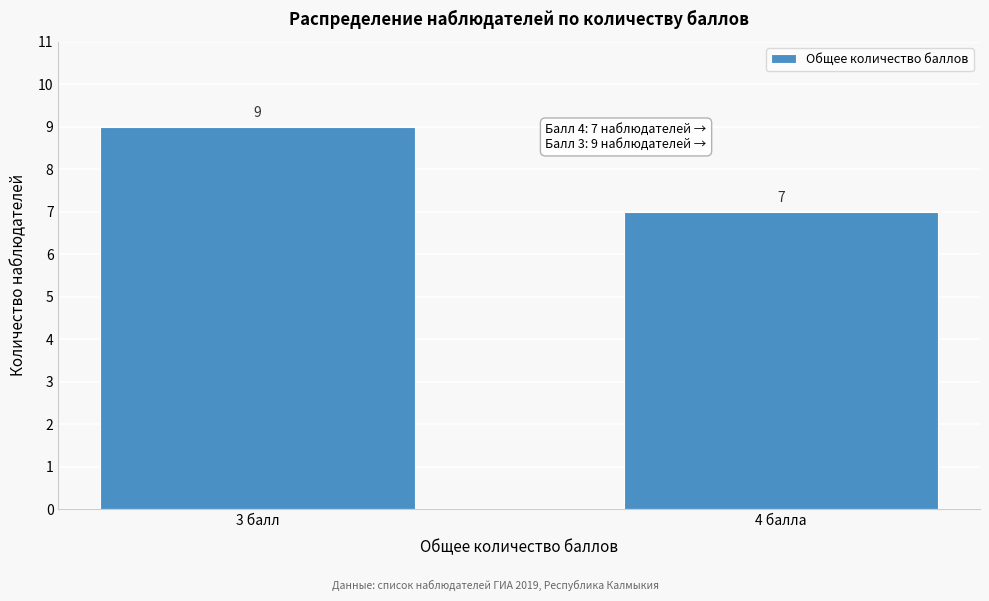

Reading left to right, list all the values displayed in this chart.

9	7